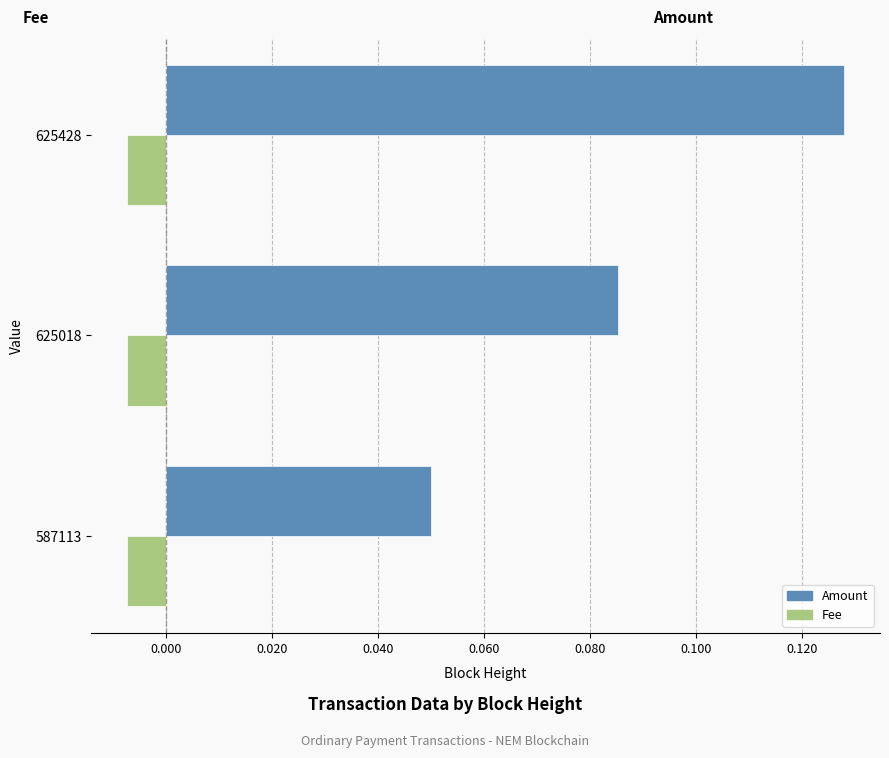

Between 625018 and 625428, which series saw the biggest shift?

Amount